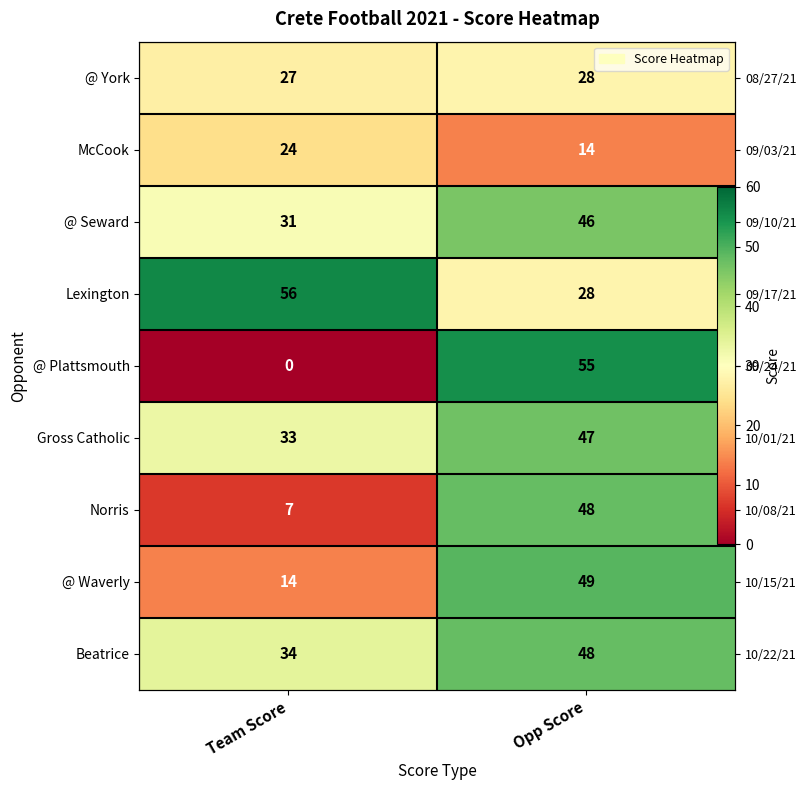

Which series has the largest total across all categories?

Lexington